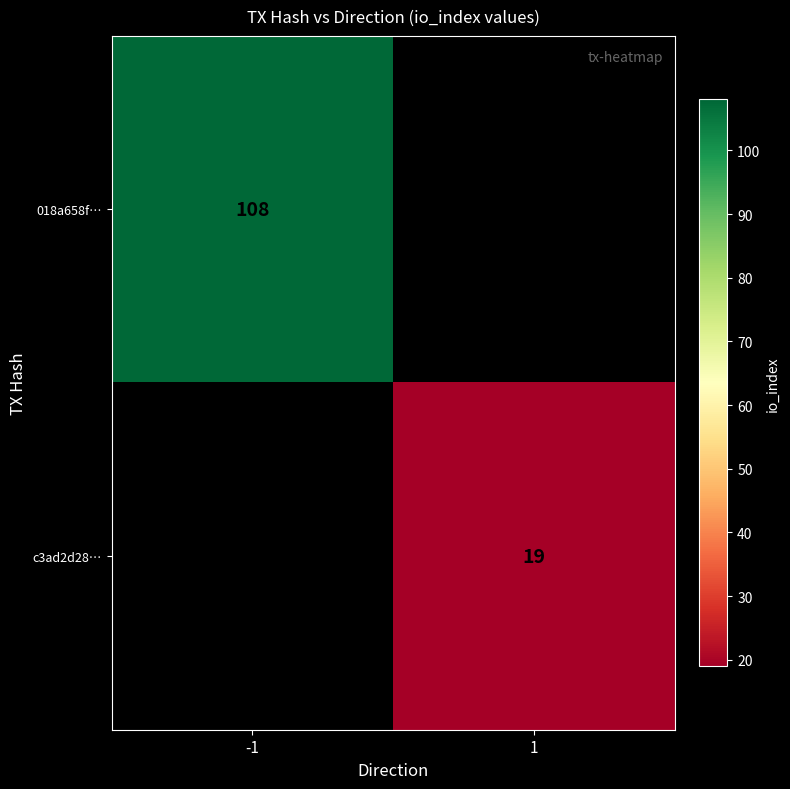

Is it true that c3ad2d28… equals 6 at 1?

False